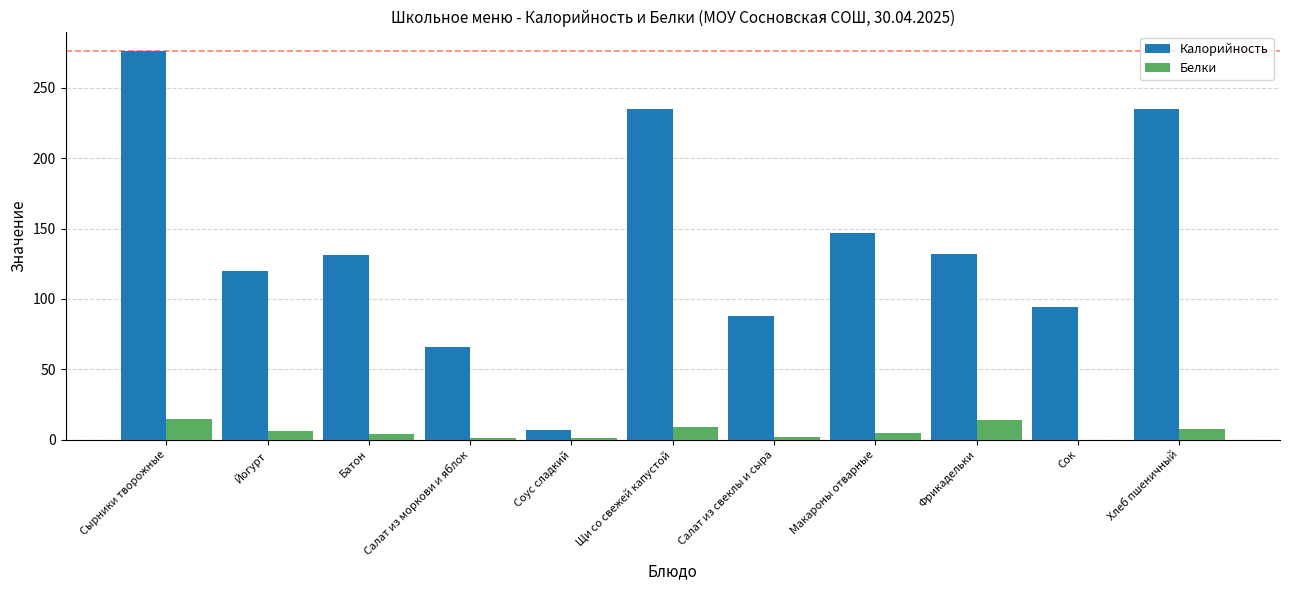

Is it true that Калорийность equals 94 at Сок?

True